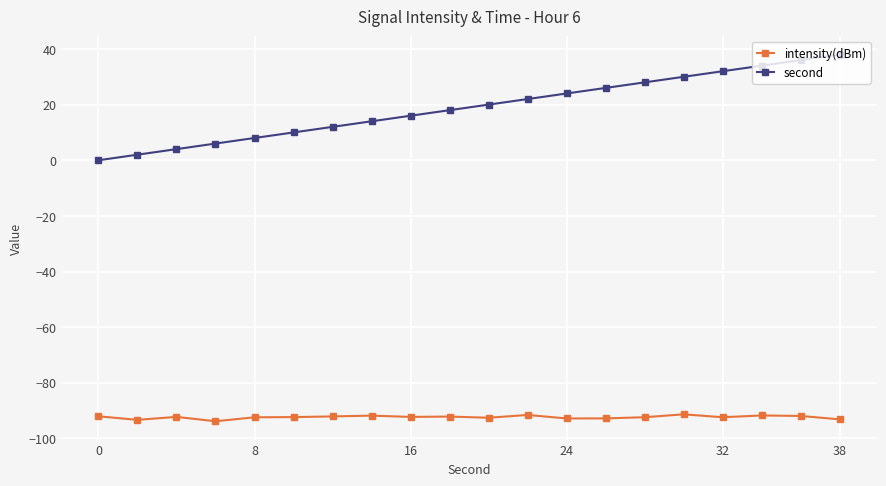

What is the value of the intensity(dBm) point at the 10th from the left?

-92.2